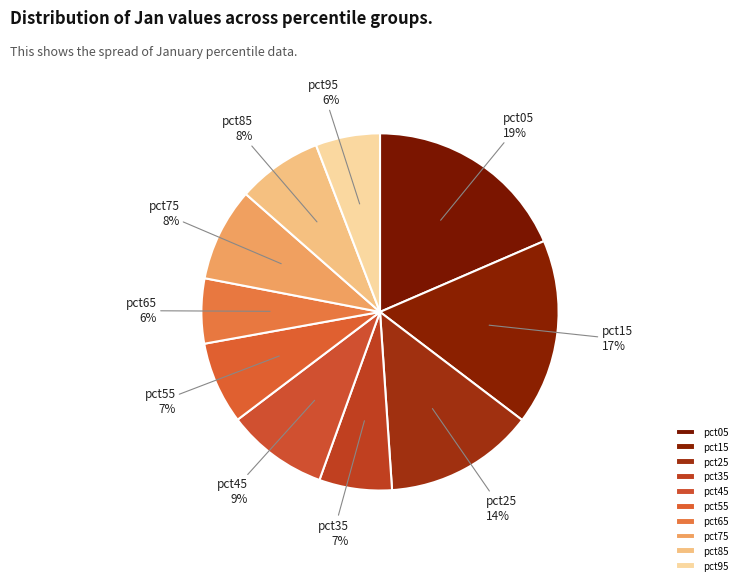

What percentage is the pct75 slice, to the nearest percent?

8%